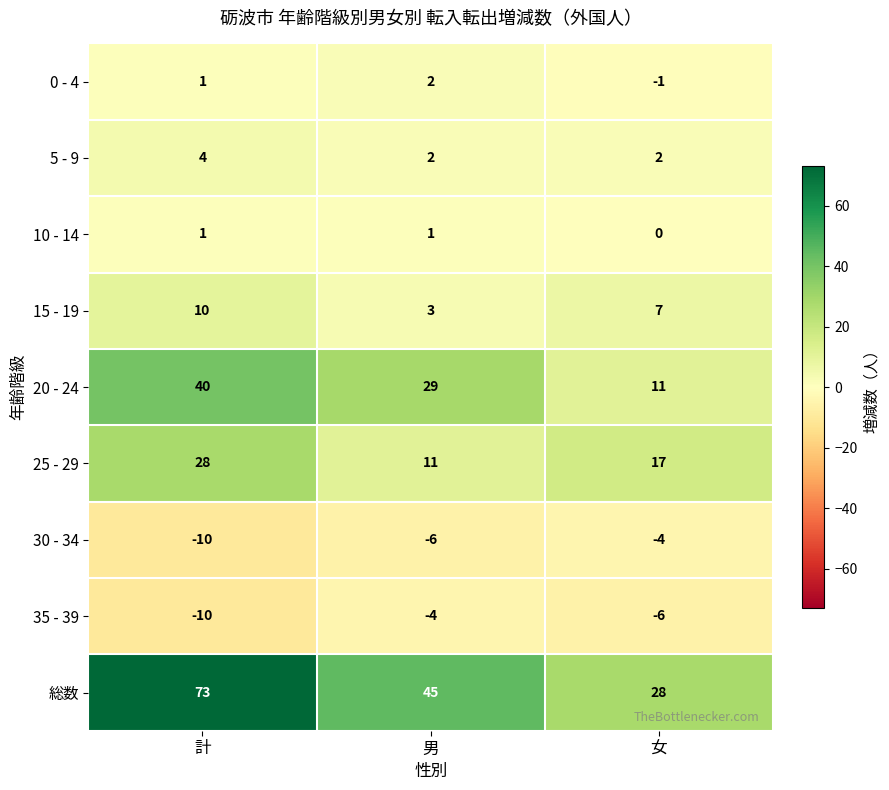

At 女, list the series in order from smallest to largest.

35 - 39, 30 - 34, 0 - 4, 10 - 14, 5 - 9, 15 - 19, 20 - 24, 25 - 29, 総数